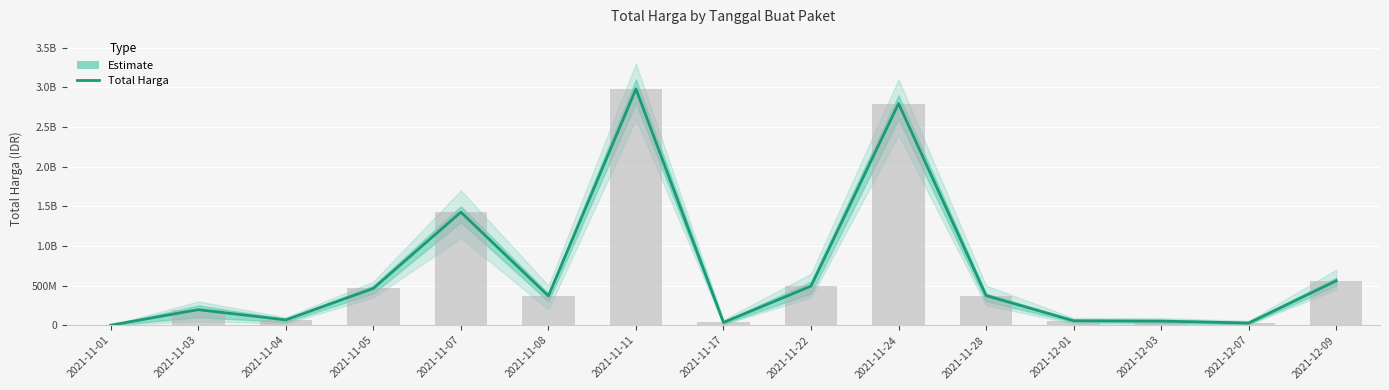

List the labels in order of value, largest first.

2021-11-11, 2021-11-24, 2021-11-07, 2021-12-09, 2021-11-22, 2021-11-05, 2021-11-28, 2021-11-08, 2021-11-03, 2021-11-04, 2021-12-01, 2021-12-03, 2021-11-17, 2021-12-07, 2021-11-01